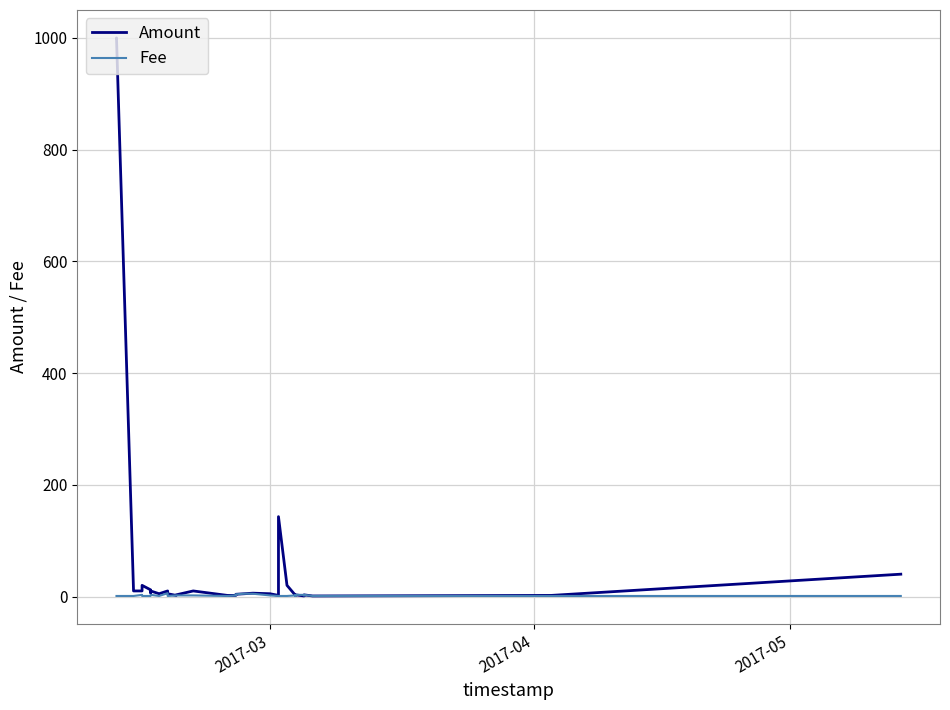

What is the difference between the maximum and second lowest values in the Amount series?

999.0